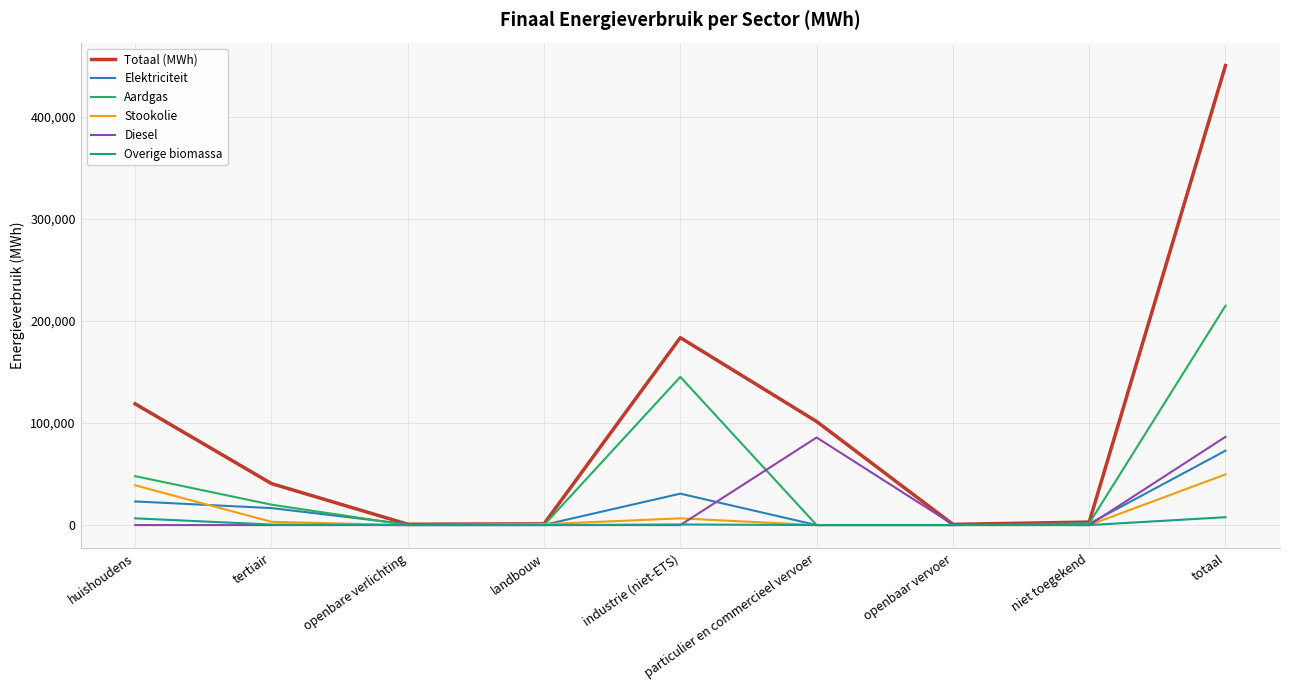

What is the greatest value displayed?

450288.7